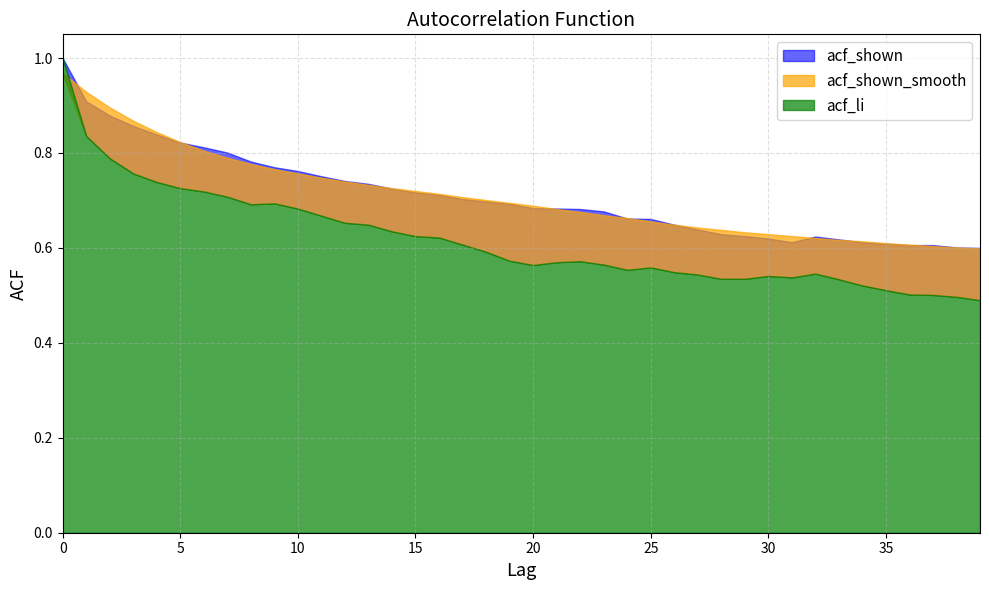

Reading right to left, extract all data points from this chart.

acf_shown: 39=0.6	38=0.6	37=0.6	36=0.6	35=0.6	34=0.6	33=0.6	32=0.6	31=0.6	30=0.6	29=0.6	28=0.6	27=0.6	26=0.6	25=0.7	24=0.7	23=0.7	22=0.7	21=0.7	20=0.7	19=0.7	18=0.7	17=0.7	16=0.7	15=0.7	14=0.7	13=0.7	12=0.7	11=0.8	10=0.8	9=0.8	8=0.8	7=0.8	6=0.8	5=0.8	4=0.8	3=0.9	2=0.9	1=0.9	0=1.0
acf_shown_smooth: 39=0.6	38=0.6	37=0.6	36=0.6	35=0.6	34=0.6	33=0.6	32=0.6	31=0.6	30=0.6	29=0.6	28=0.6	27=0.6	26=0.6	25=0.7	24=0.7	23=0.7	22=0.7	21=0.7	20=0.7	19=0.7	18=0.7	17=0.7	16=0.7	15=0.7	14=0.7	13=0.7	12=0.7	11=0.7	10=0.8	9=0.8	8=0.8	7=0.8	6=0.8	5=0.8	4=0.8	3=0.9	2=0.9	1=0.9	0=1.0
acf_li: 39=0.5	38=0.5	37=0.5	36=0.5	35=0.5	34=0.5	33=0.5	32=0.5	31=0.5	30=0.5	29=0.5	28=0.5	27=0.5	26=0.5	25=0.6	24=0.6	23=0.6	22=0.6	21=0.6	20=0.6	19=0.6	18=0.6	17=0.6	16=0.6	15=0.6	14=0.6	13=0.6	12=0.7	11=0.7	10=0.7	9=0.7	8=0.7	7=0.7	6=0.7	5=0.7	4=0.7	3=0.8	2=0.8	1=0.8	0=1.0